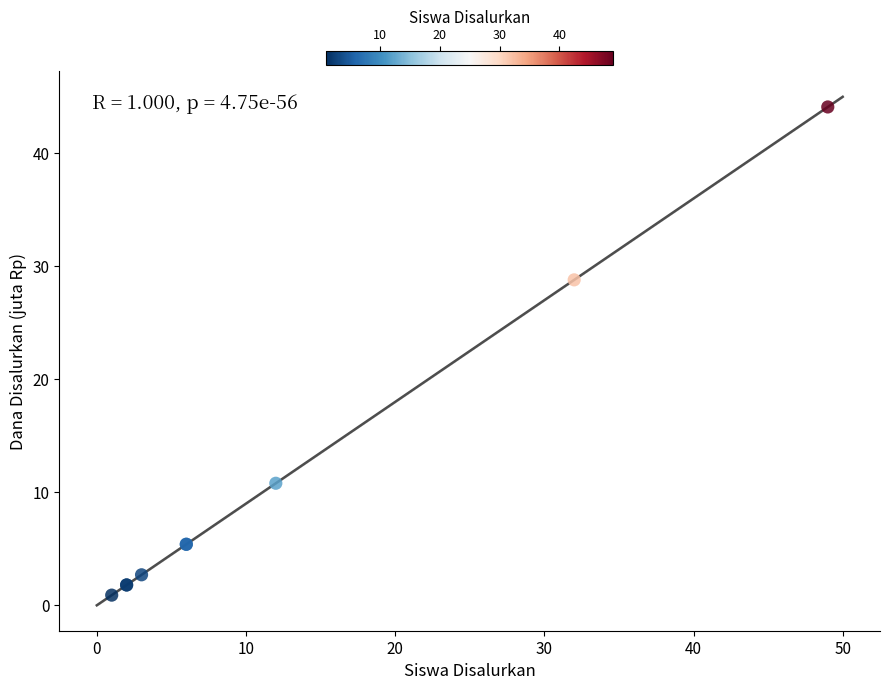

What Y value in the scatter plot is closest to 22?

28.8